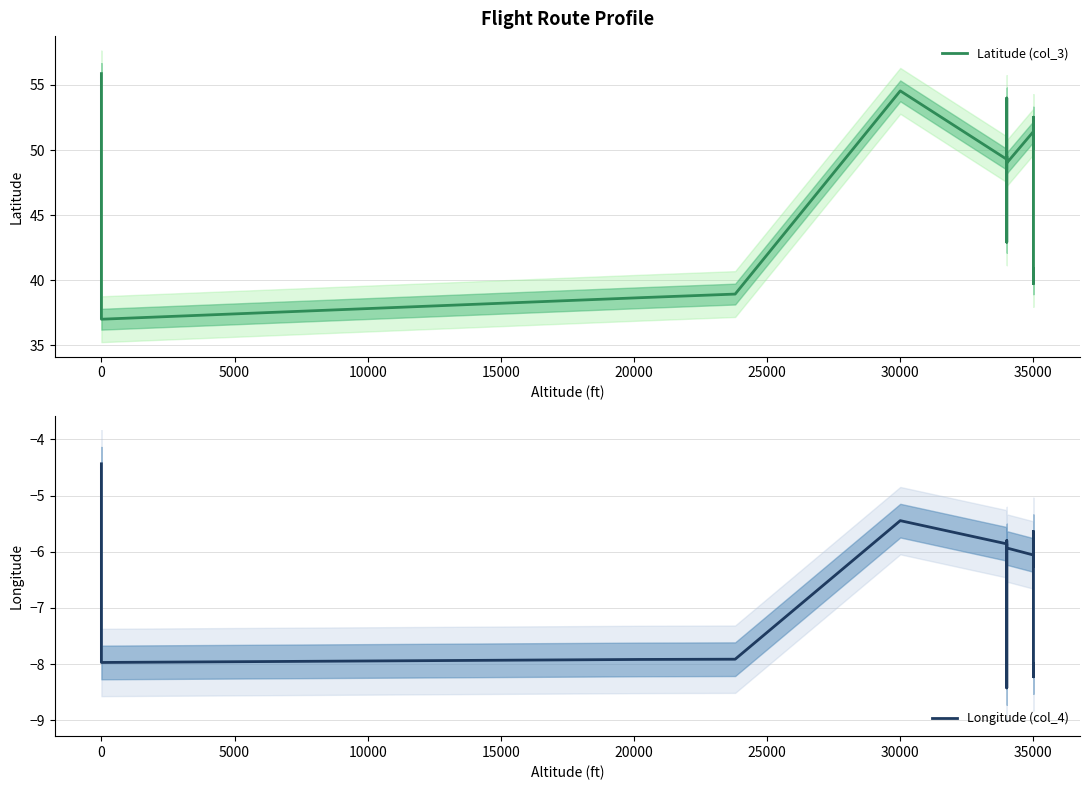

How many series are shown in this chart?

2